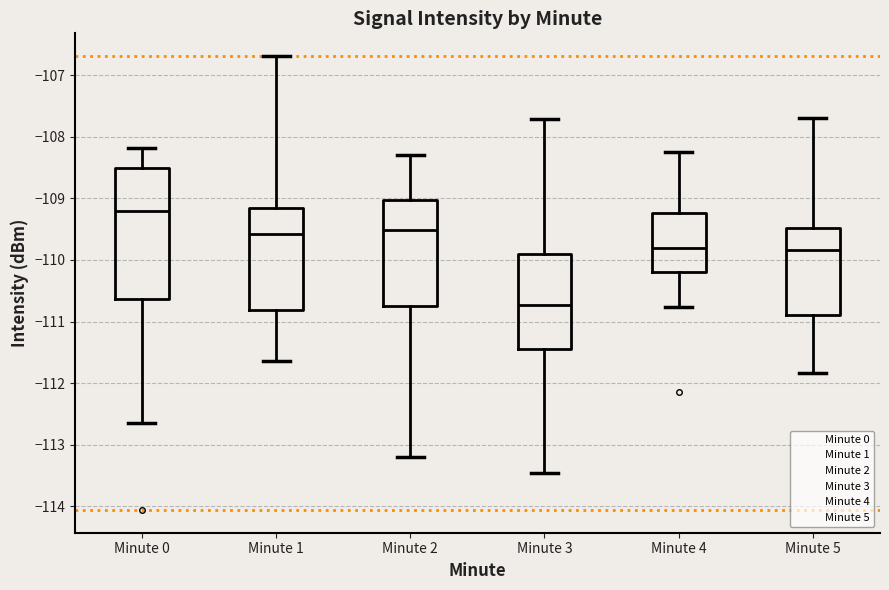

Reading left to right, transcribe this box plot: for each box, give where its median line is, the range the box spans, and where its two whiskers end, as read against the y-axis. The values are not printed on the chart, so give them approximately, as read against the axis.

Minute 0: median -109.2, box -110.6 to -108.5, whiskers -112.6 to -108.2
Minute 1: median -109.6, box -110.8 to -109.2, whiskers -111.6 to -106.7
Minute 2: median -109.5, box -110.7 to -109.0, whiskers -113.2 to -108.3
Minute 3: median -110.7, box -111.5 to -109.9, whiskers -113.5 to -107.7
Minute 4: median -109.8, box -110.2 to -109.2, whiskers -110.8 to -108.2
Minute 5: median -109.8, box -110.9 to -109.5, whiskers -111.8 to -107.7